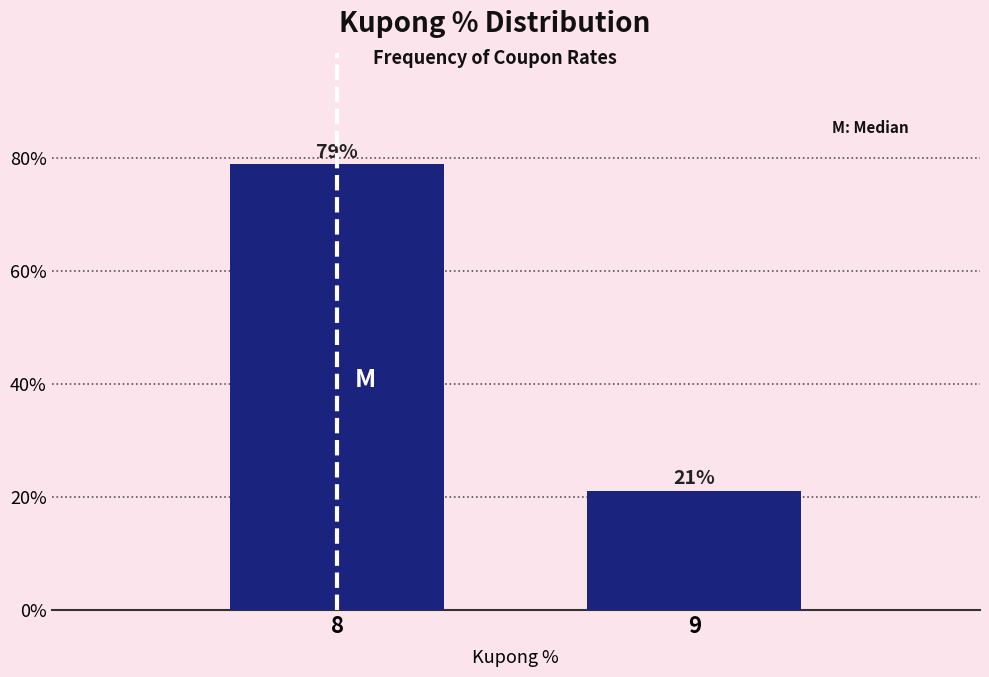

What is the average value?

50.0